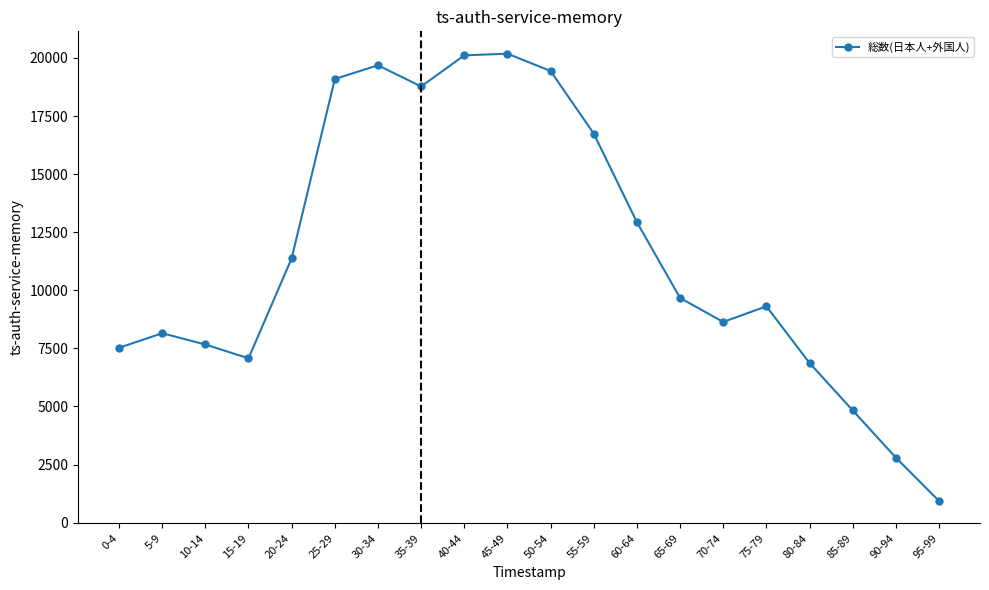

What is the change in value from 25-29 to 90-94?

-16298